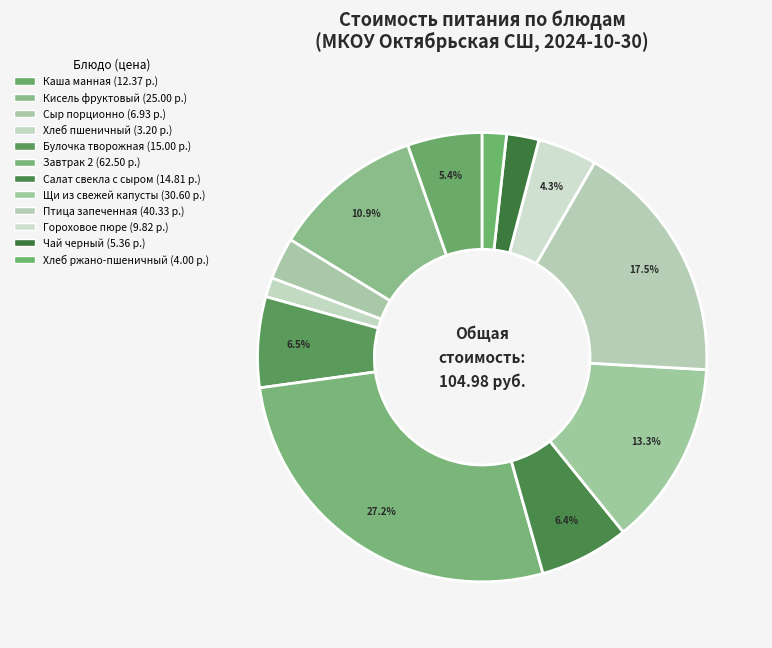

Count the number of slices in the pie.

12